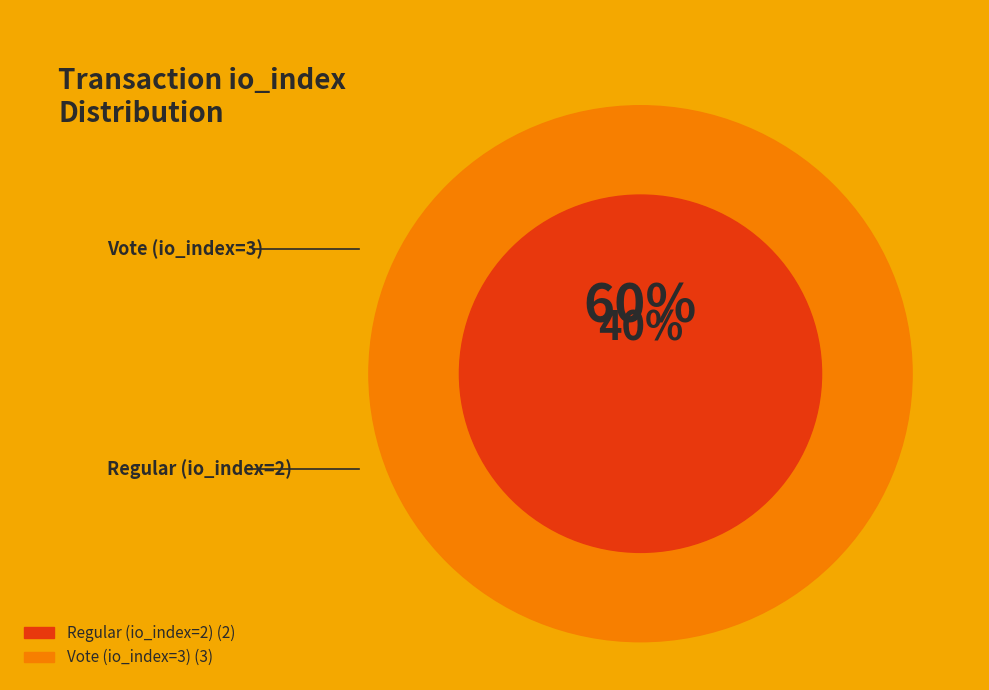

To the nearest percent, what percentage of the pie is Vote (io_index=3)?

60%